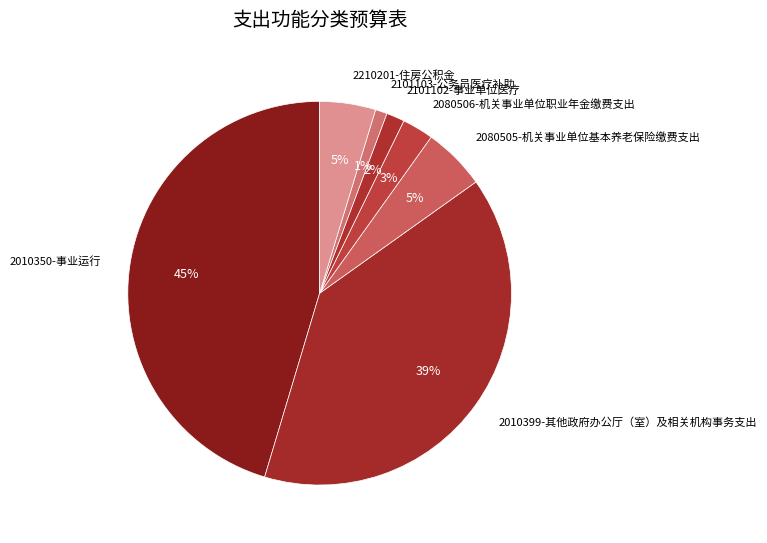

True or false: 2101103-公务员医疗补助 accounts for 1% of the total.

True